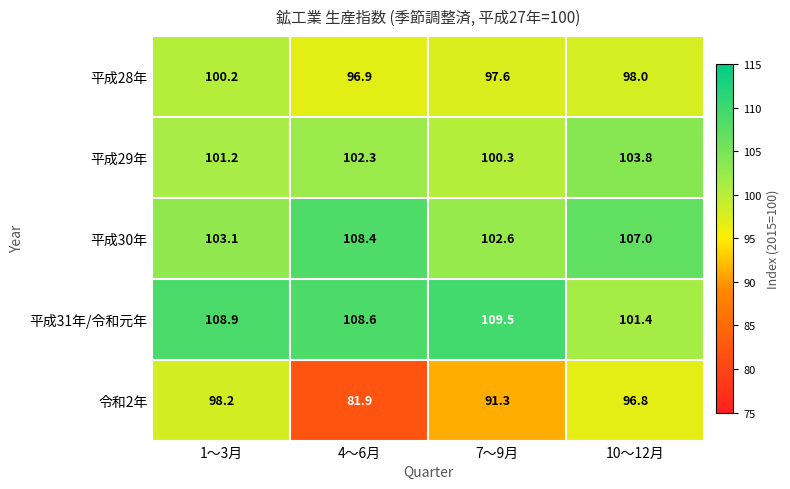

At how many categories does at least one series exceed 89?

4